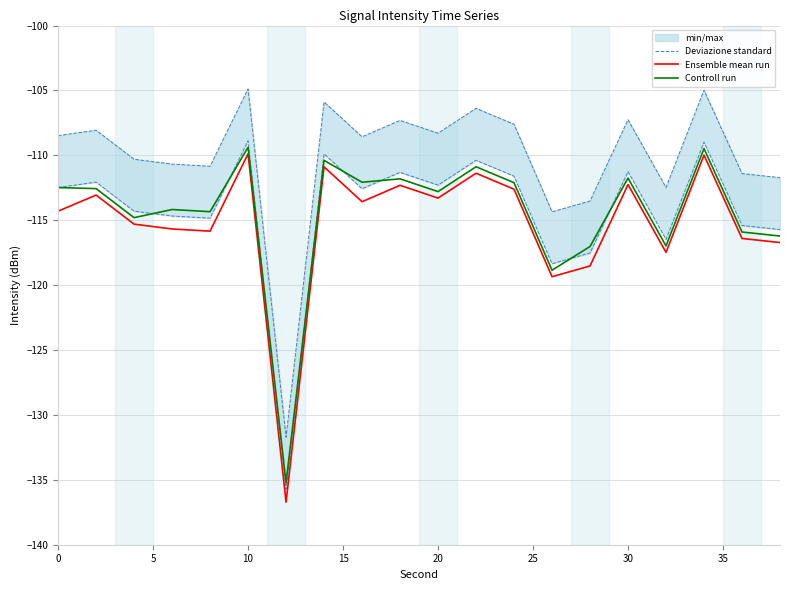

What is the minimum value for Ensemble mean run?

-136.7